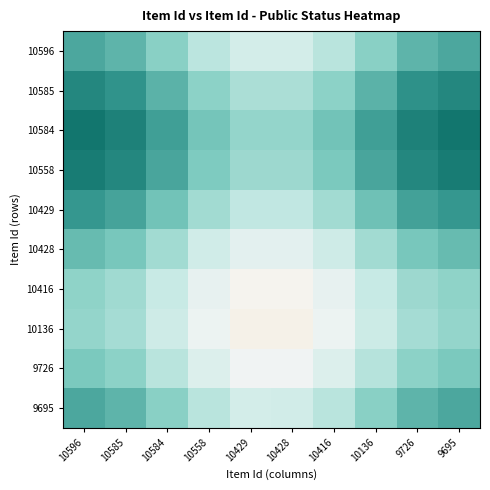

At 10428, list the series in order from largest to smallest.

10584, 10558, 10585, 10429, 9695, 10596, 10428, 9726, 10416, 10136